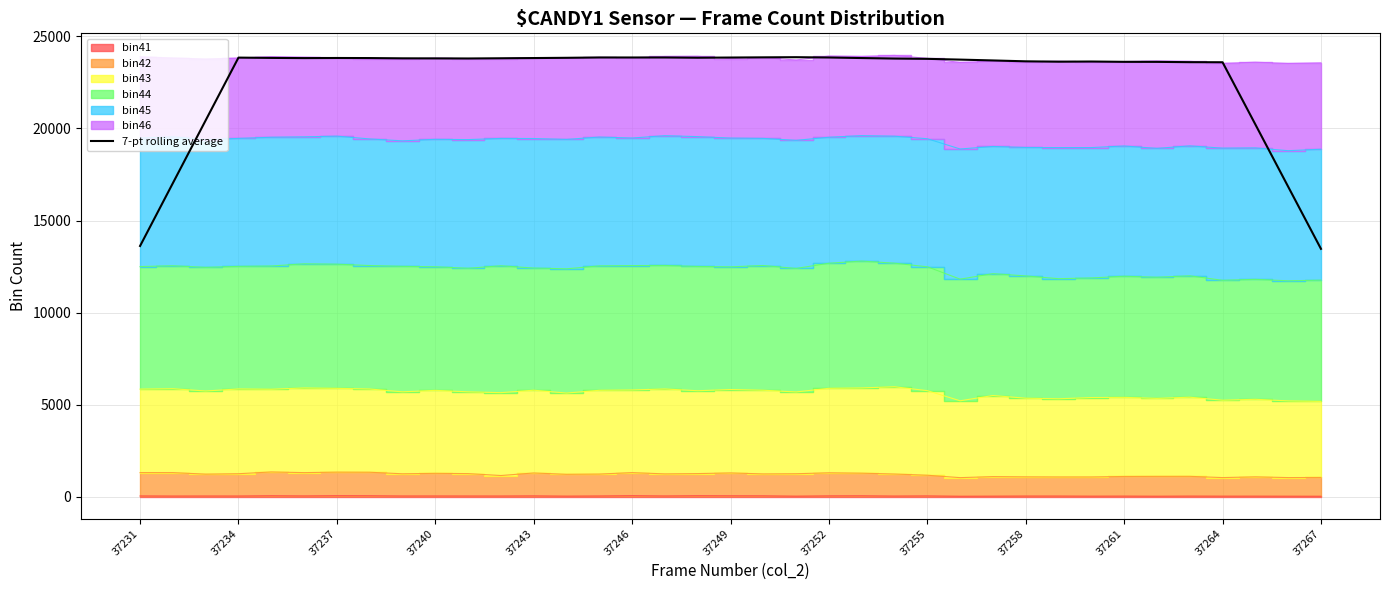

What is the difference between the maximum and minimum values?

10410.6